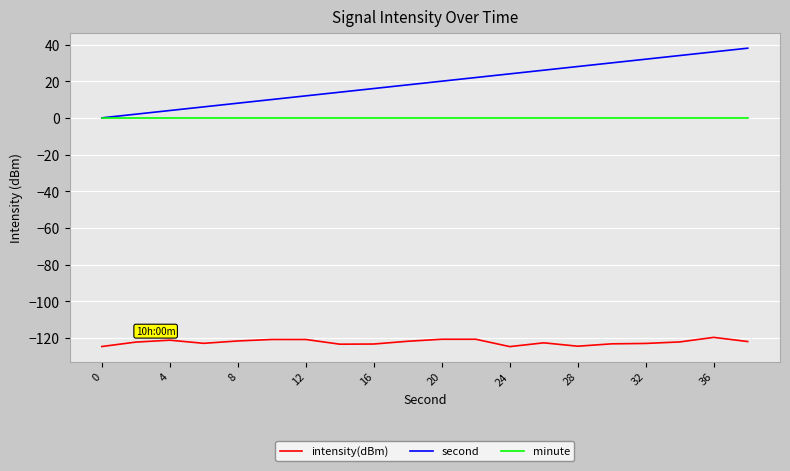

What is the maximum value shown in the chart?

38.0